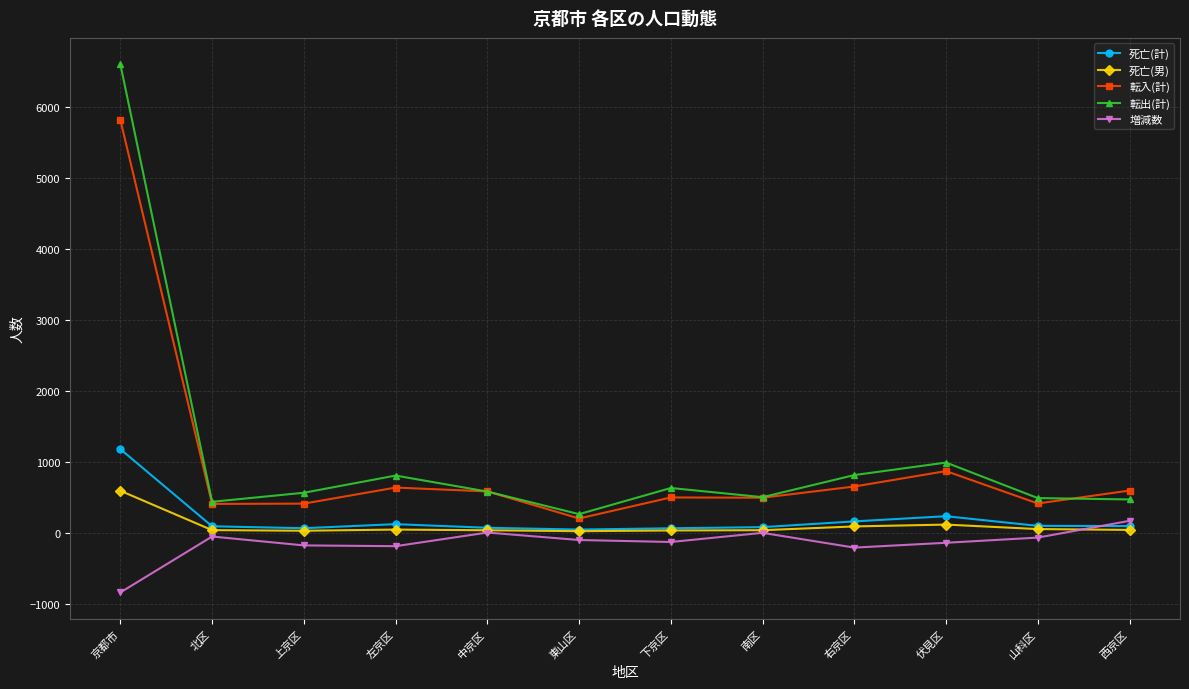

Which series has the largest range (max minus min)?

転出(計)